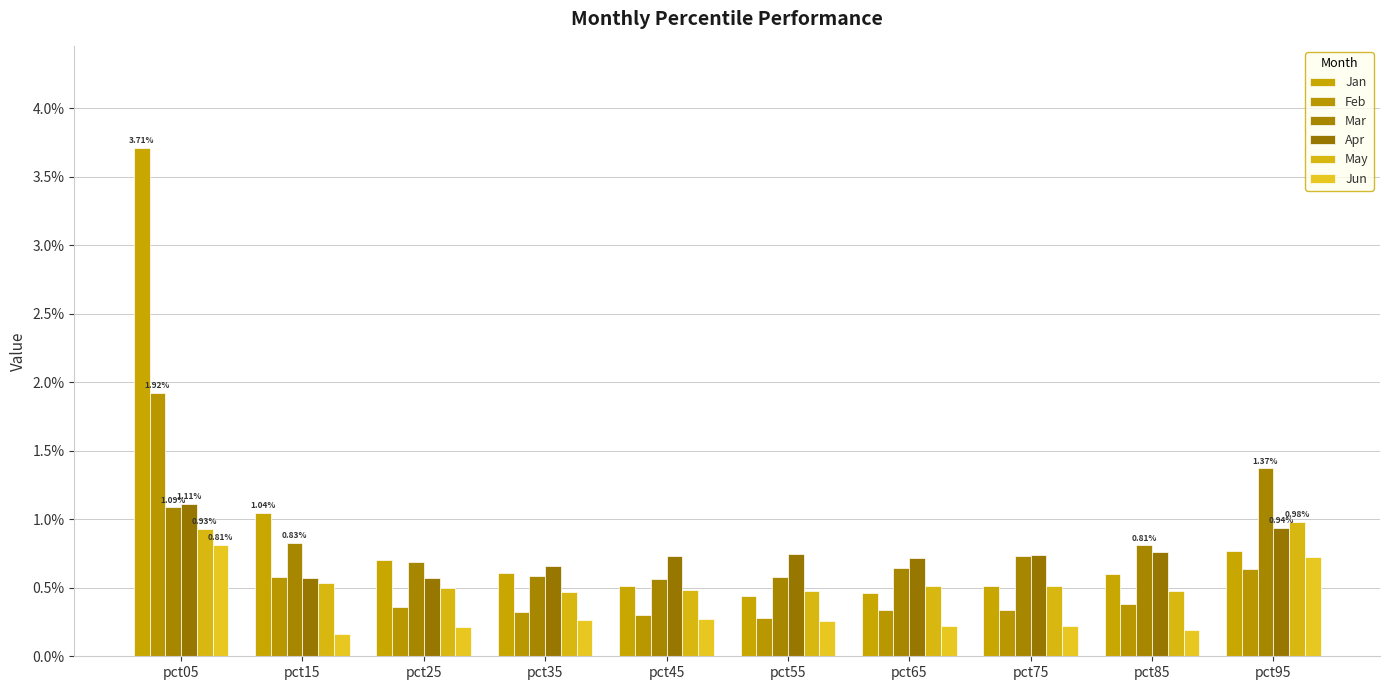

At how many categories does at least one series exceed 2?

1